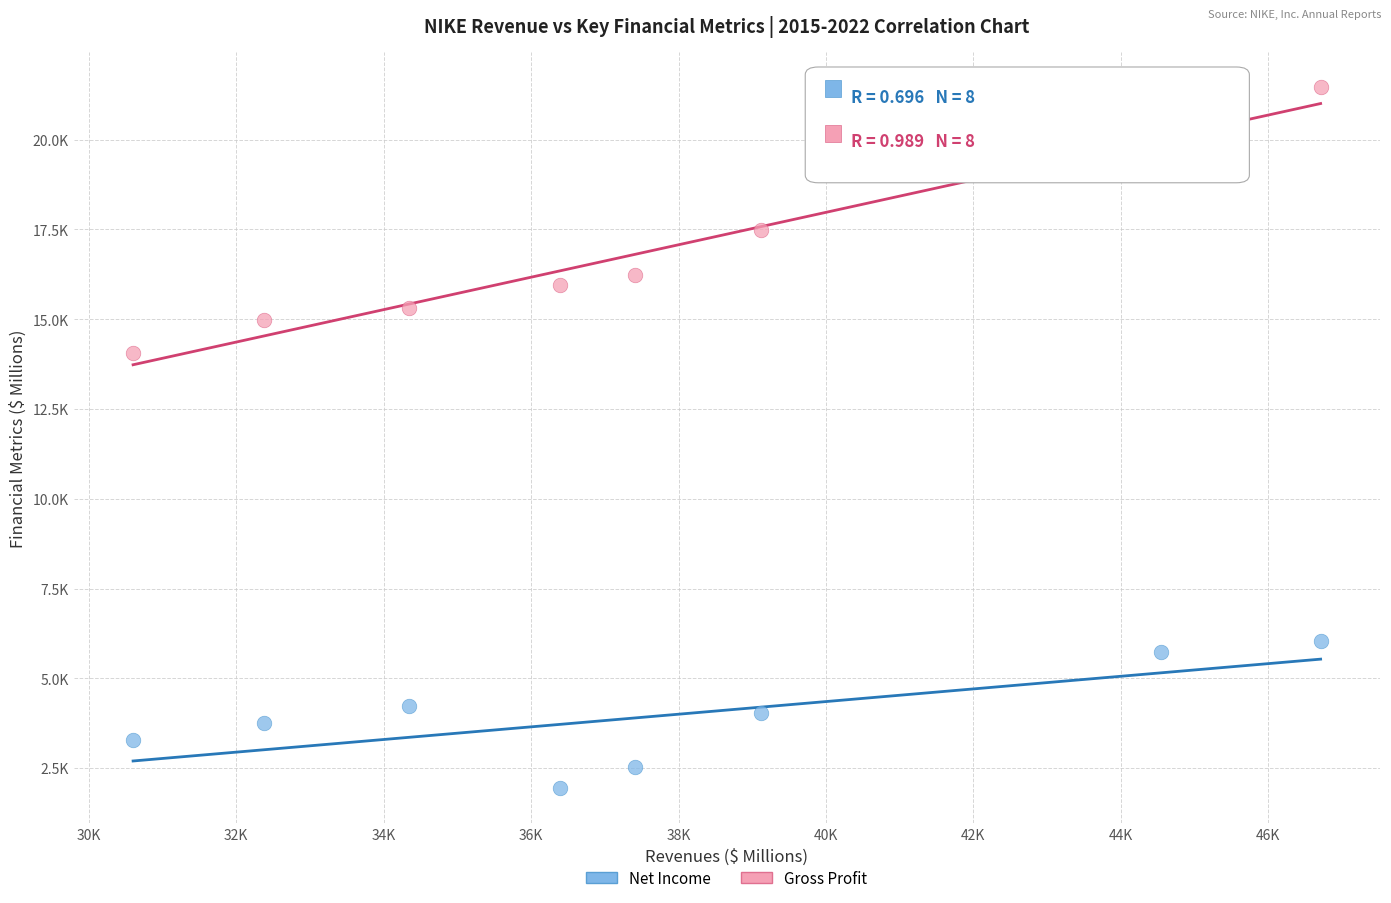

Which series has the largest Y range (max minus min)?

Gross Profit